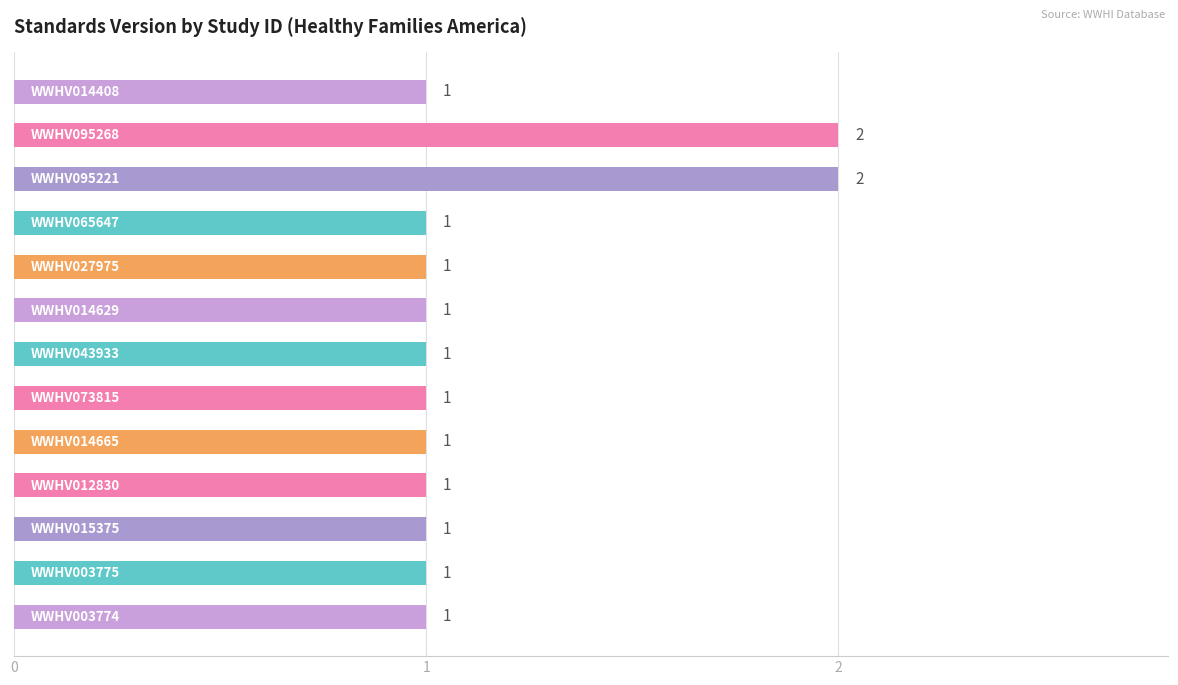

What is the sum of all values?

15